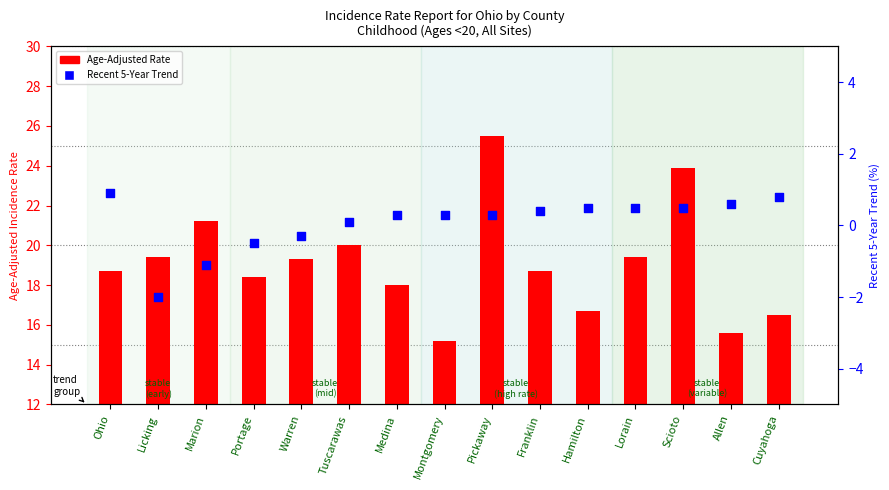

Which series contains the highest Y value?

Age-Adjusted Incidence Rate